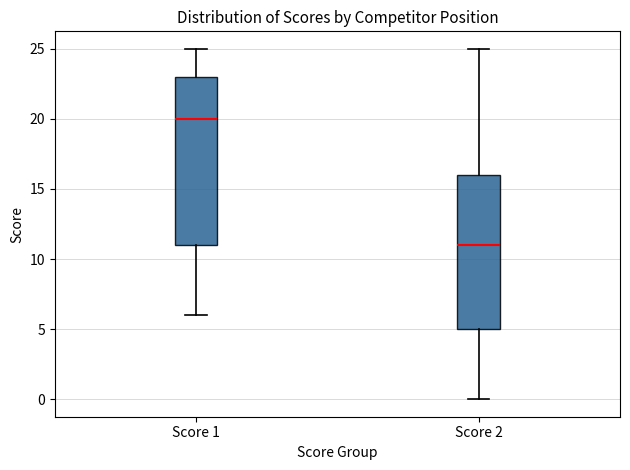

Reading left to right, transcribe this box plot: for each box, give where its median line is, the range the box spans, and where its two whiskers end, as read against the y-axis. The values are not printed on the chart, so give them approximately, as read against the axis.

Score 1: median 20, box 11 to 23, whiskers 6 to 25
Score 2: median 11, box 5 to 16, whiskers 0 to 25